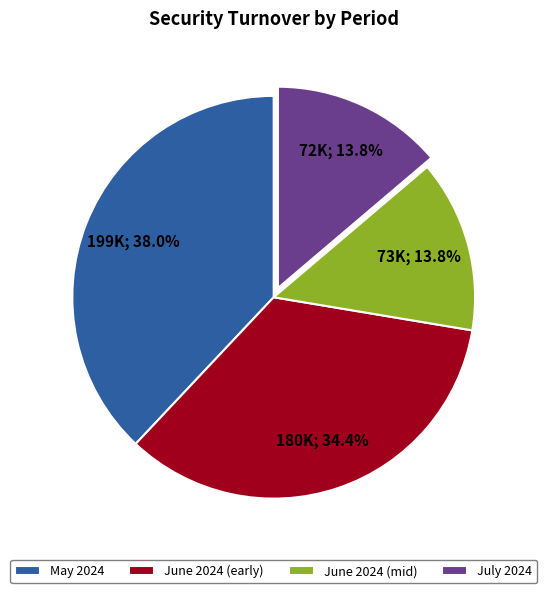

Approximately how many times larger is the value at June 2024 (early) compared to July 2024?

2.5